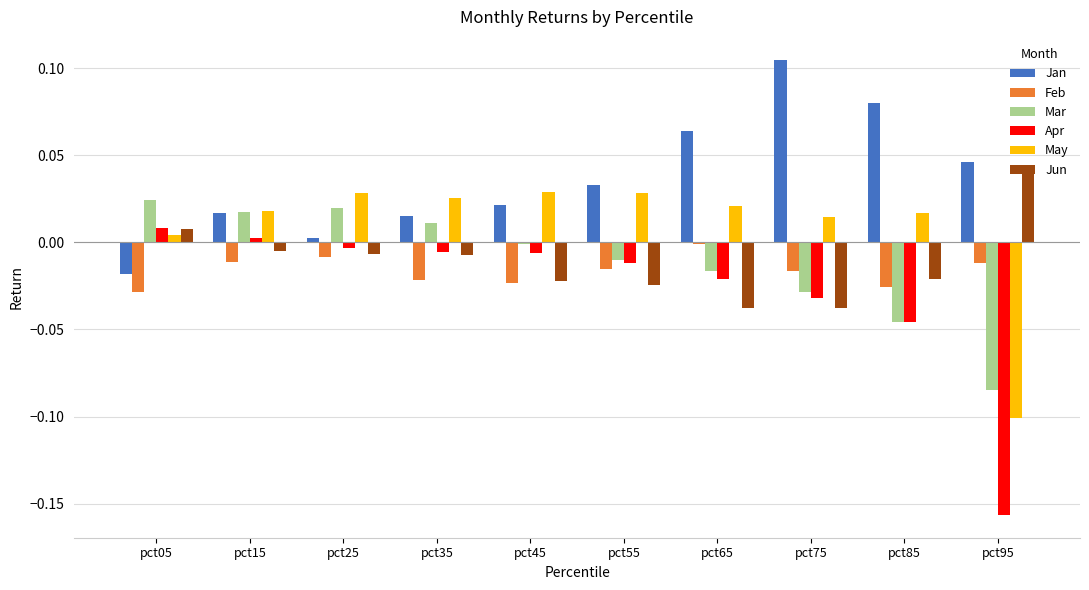

The value of Jun at pct65 is -0.0. True or false?

True